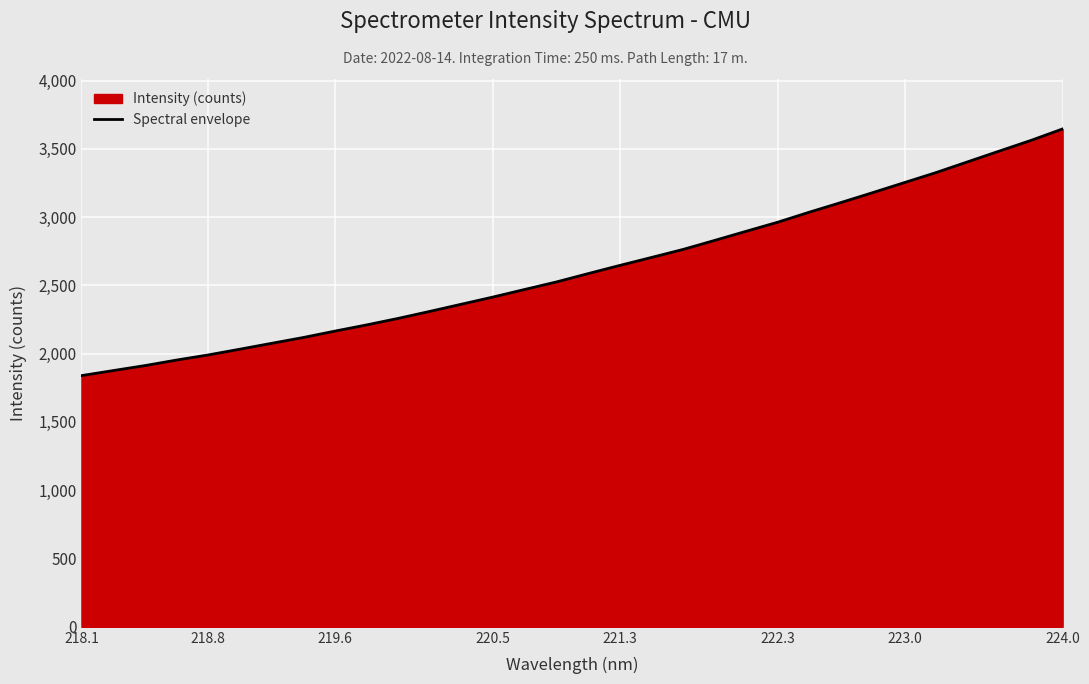

True or false: the data shows 1062.3 at 219.6.

False